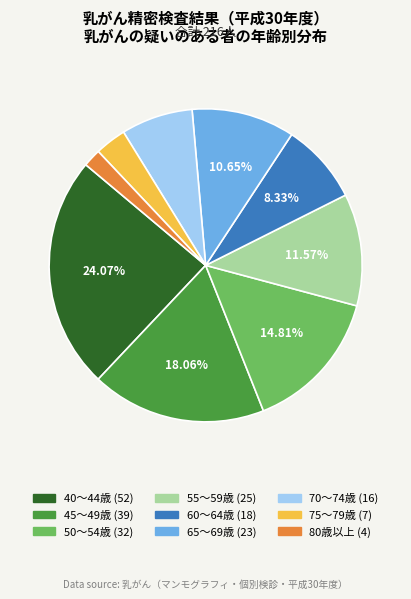

To the nearest percent, what is the difference between the largest and smallest slice percentages?

22%